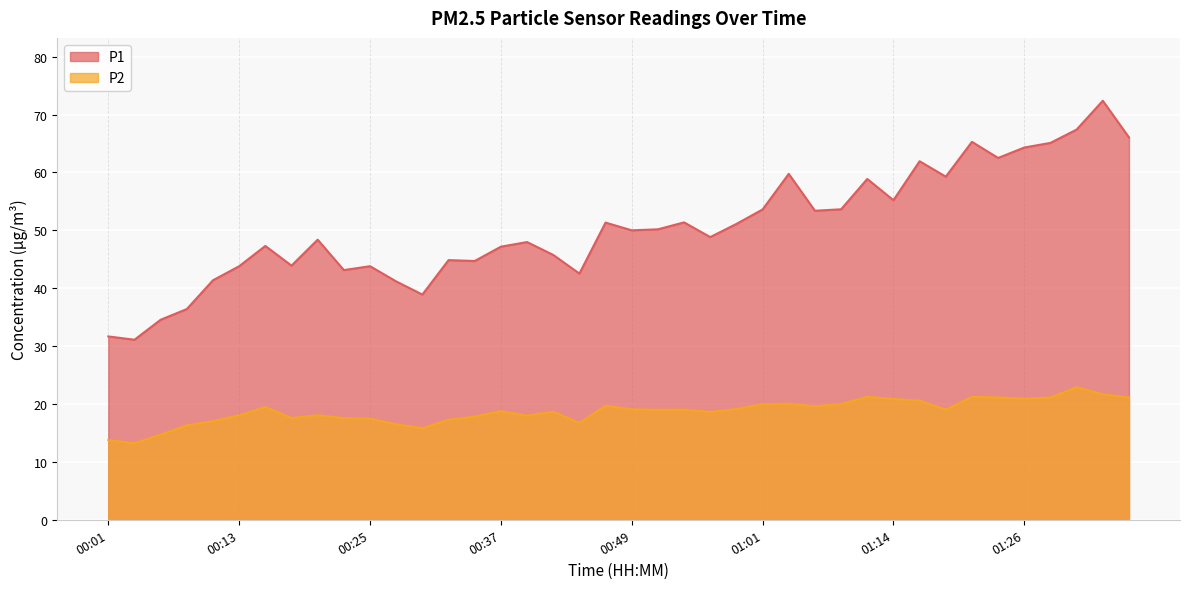

What is the approximate value of P1 at 01:06?

53.4